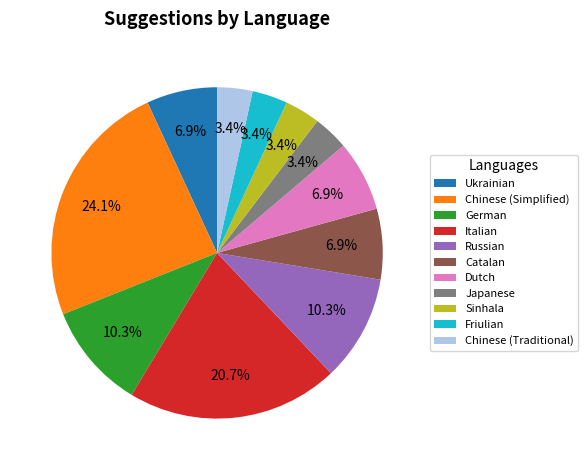

How much of the chart is everything except Dutch?

93.1%